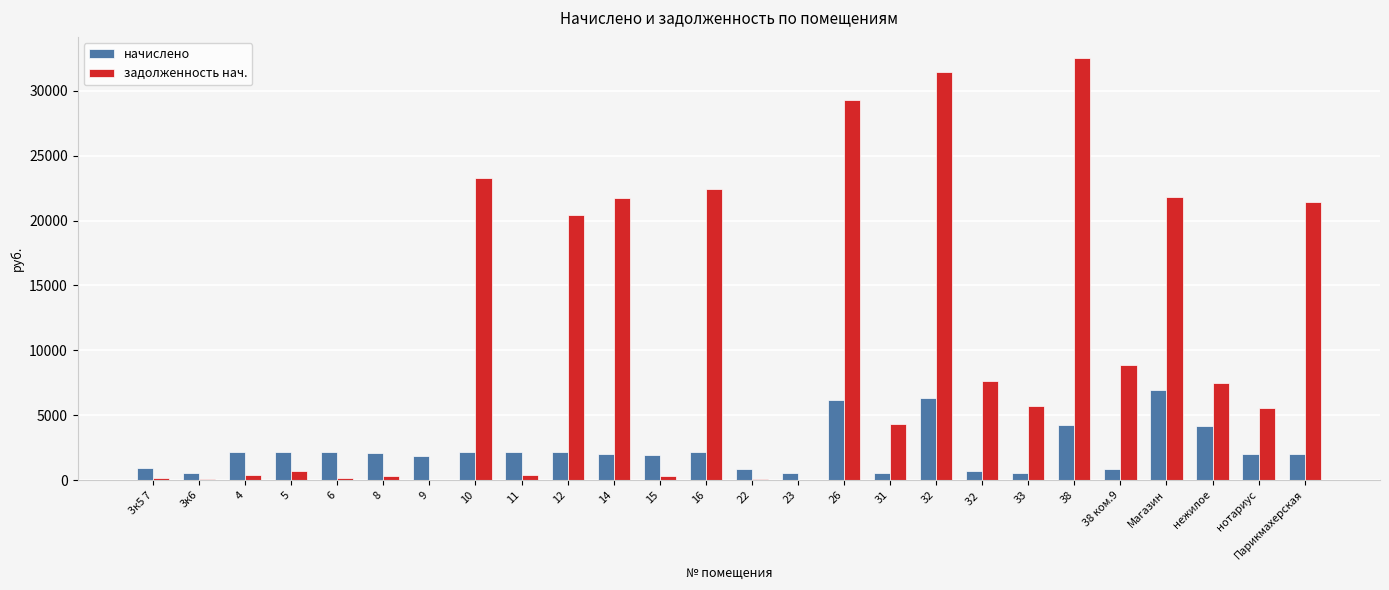

Which series has the largest total across all categories?

задолженность нач.